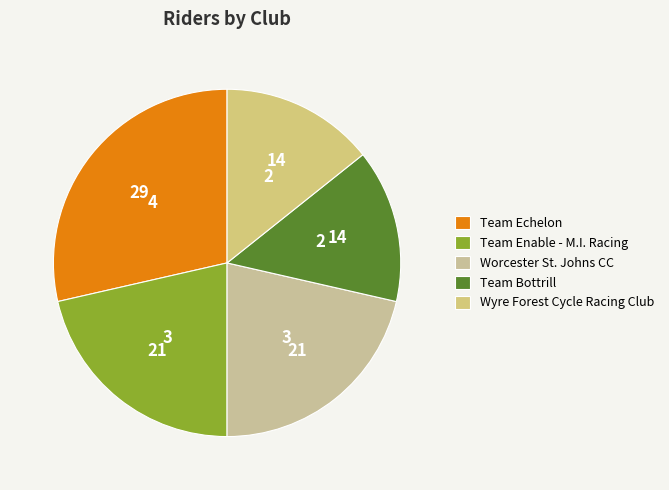

To the nearest percent, what is the difference between the largest and smallest slice percentages?

14%